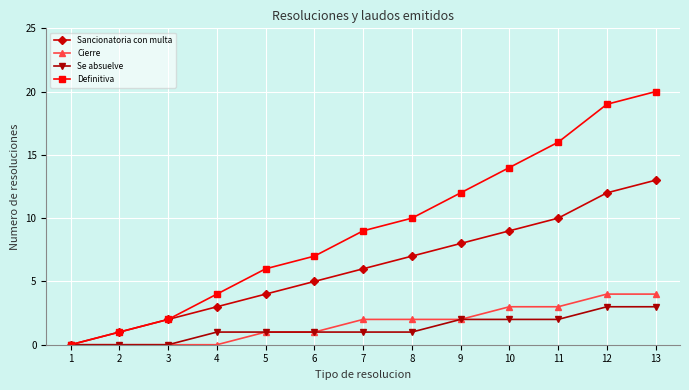

What is the sum of all Se absuelve values?

17